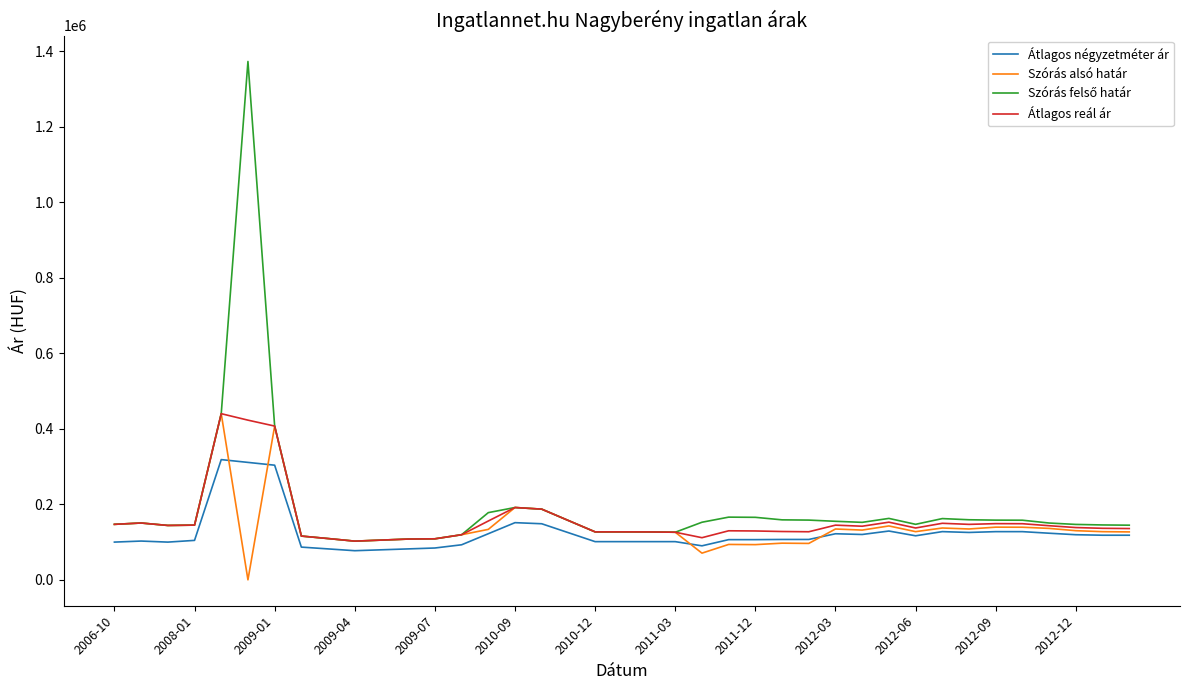

What is the maximum value for Átlagos négyzetméter ár?

318466